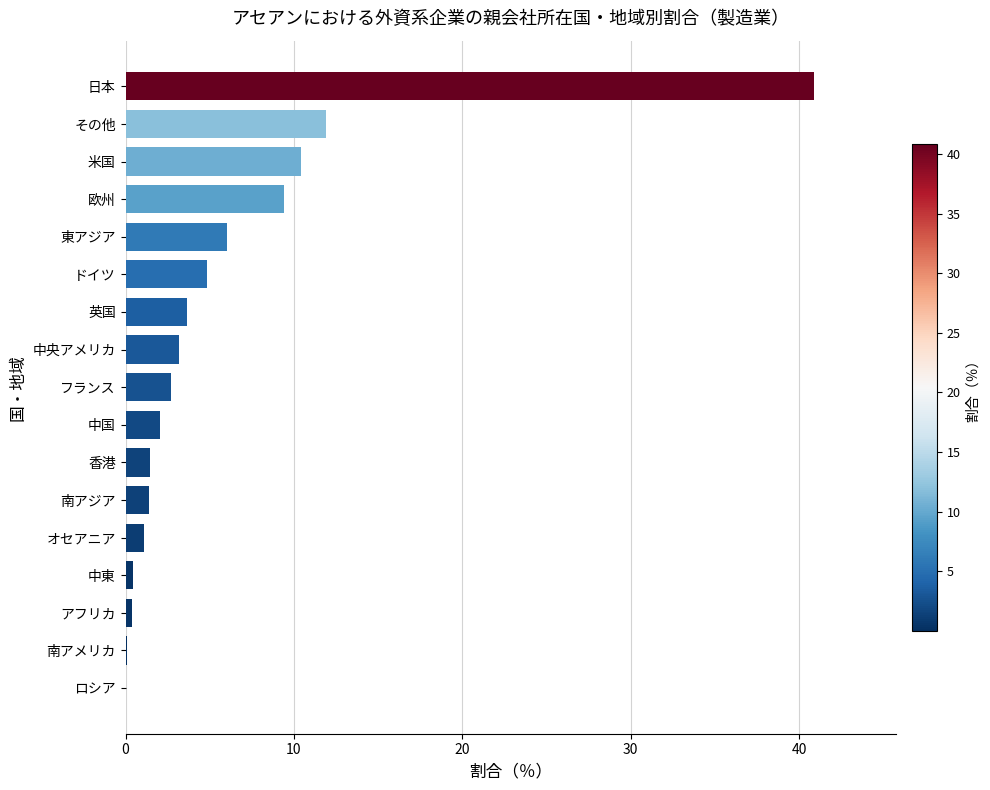

Between 香港 and 南アメリカ, which is larger?

香港